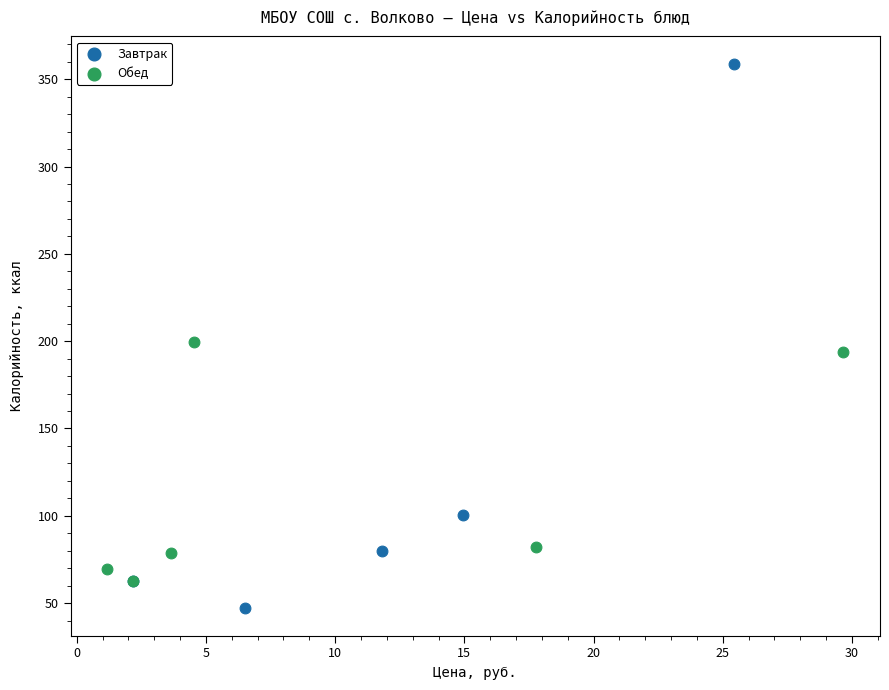

What are all the series names shown in the legend?

Завтрак, Обед